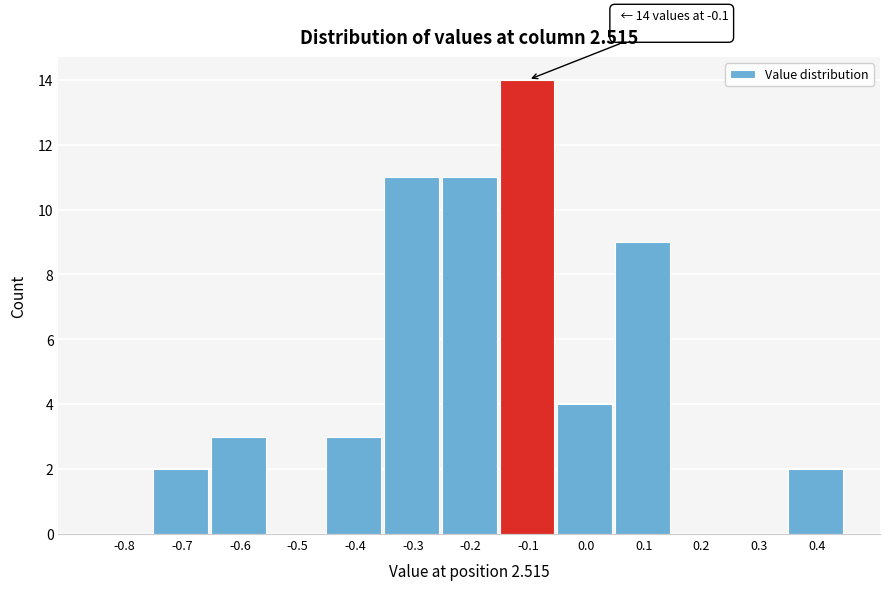

Reading right to left, extract all data points from this chart.

0.4=2	0.3=0	0.2=0	0.1=9	0.0=4	-0.1=14	-0.2=11	-0.3=11	-0.4=3	-0.5=0	-0.6=3	-0.7=2	-0.8=0